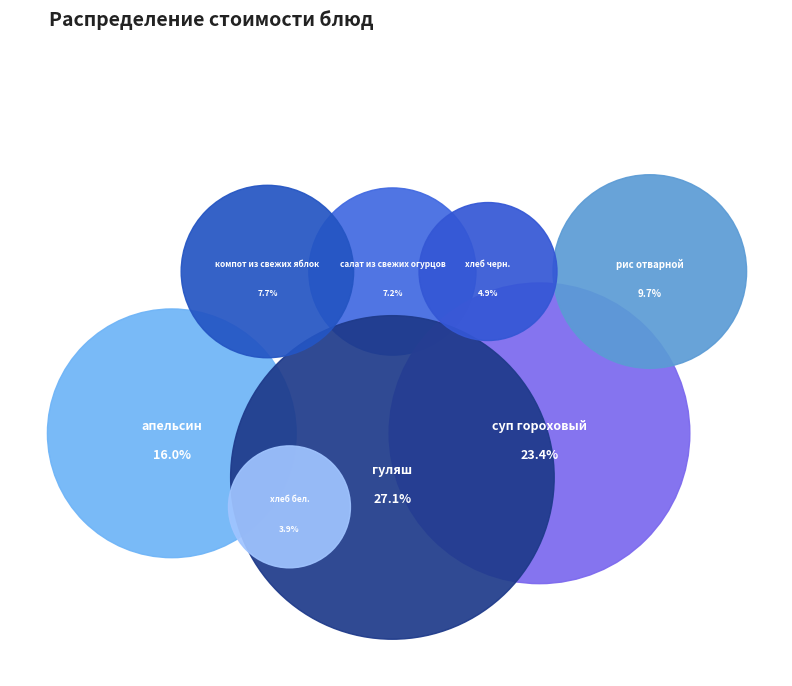

Which category has the biggest portion of the pie?

гуляш